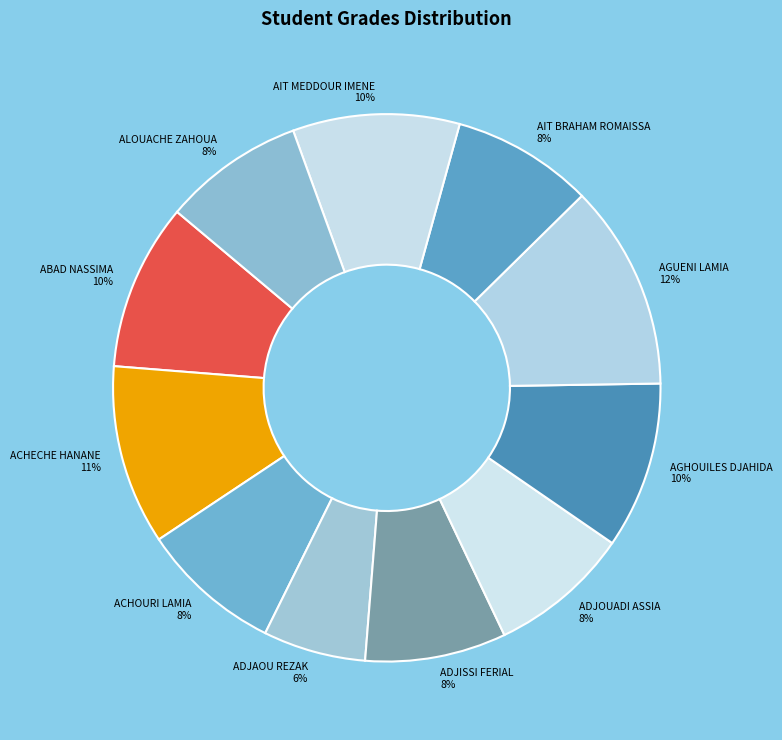

How many slices are in this pie chart?

11